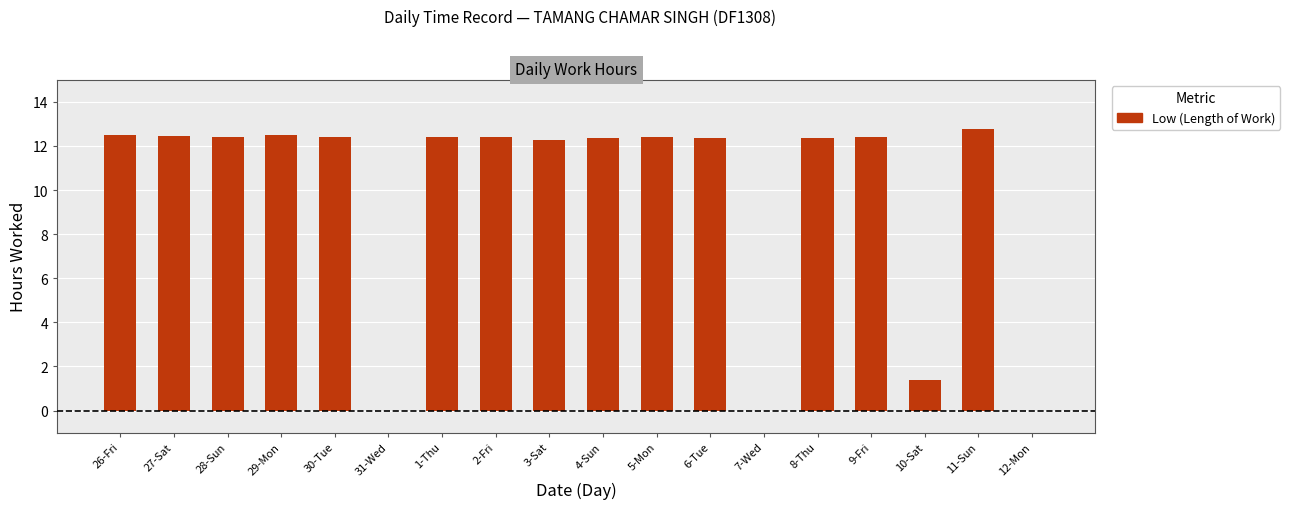

The chart shows a value of 12.5 at 29-Mon. True or false?

True